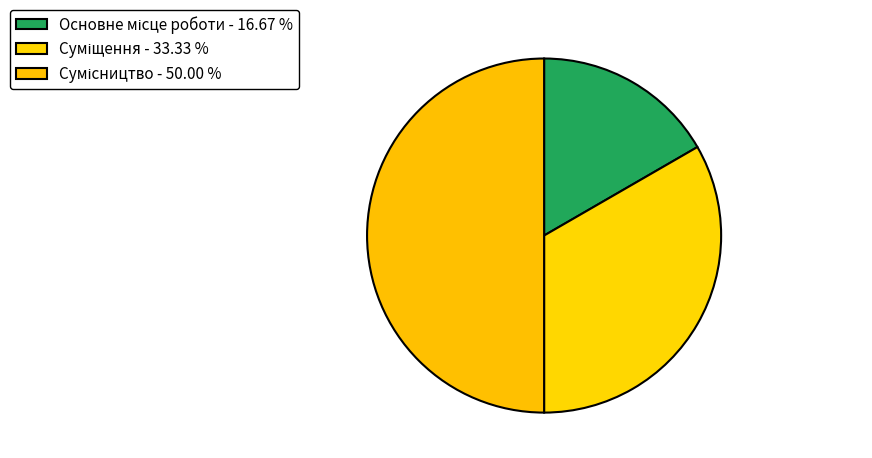

True or false: Основне місце роботи accounts for 17% of the total.

True